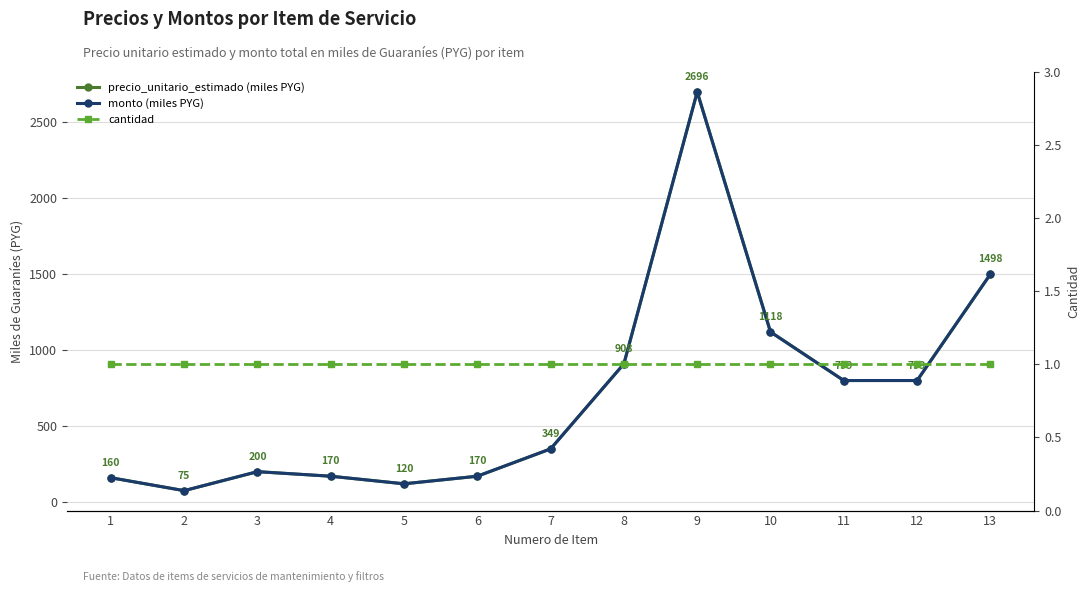

What are all the series names shown in the legend?

precio_unitario_estimado (miles PYG), monto (miles PYG), cantidad